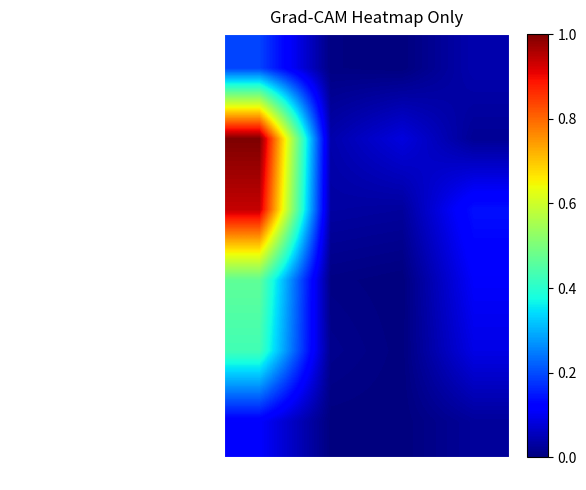

Reading left to right, transcribe all the data shown in this chart.

Салат из моркови с сахаром: Калорийность=0.2	Белки=0.0	Жиры=0.0	Углеводы=0.0
Сосиски отварные с соусом: Калорийность=1.0	Белки=0.0	Жиры=0.1	Углеводы=0.0
Каша гречневая с маслом сливочным: Калорийность=0.9	Белки=0.0	Жиры=0.0	Углеводы=0.1
Сок фруктовый: Калорийность=0.5	Белки=0.0	Жиры=0.0	Углеводы=0.1
хлеб пшеничный: Калорийность=0.4	Белки=0.0	Жиры=0.0	Углеводы=0.1
Витаминизация Сок фруктовый: Калорийность=0.1	Белки=0.0	Жиры=0.0	Углеводы=0.0